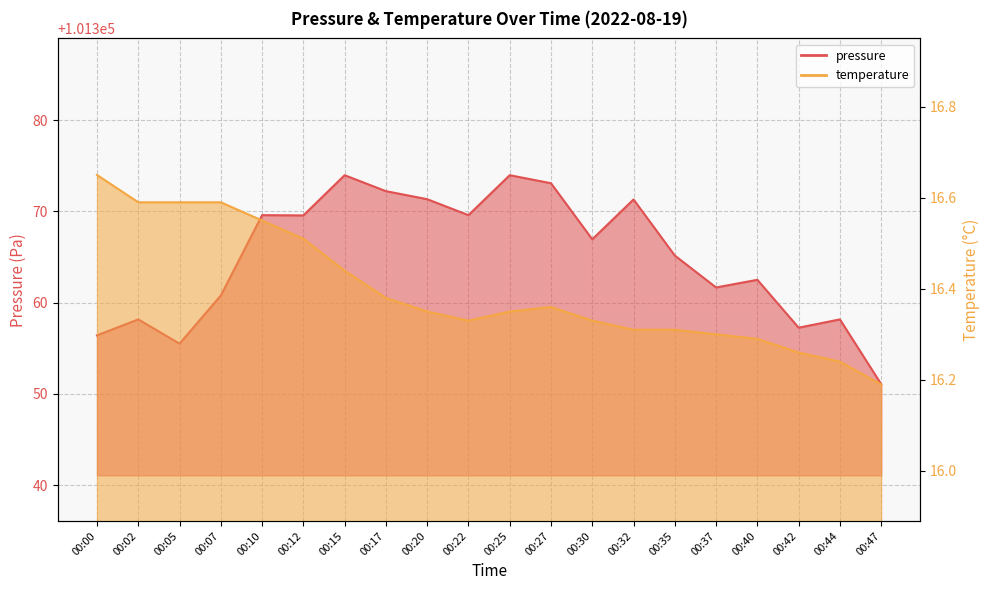

How many values in the pressure series are below 101366?

10